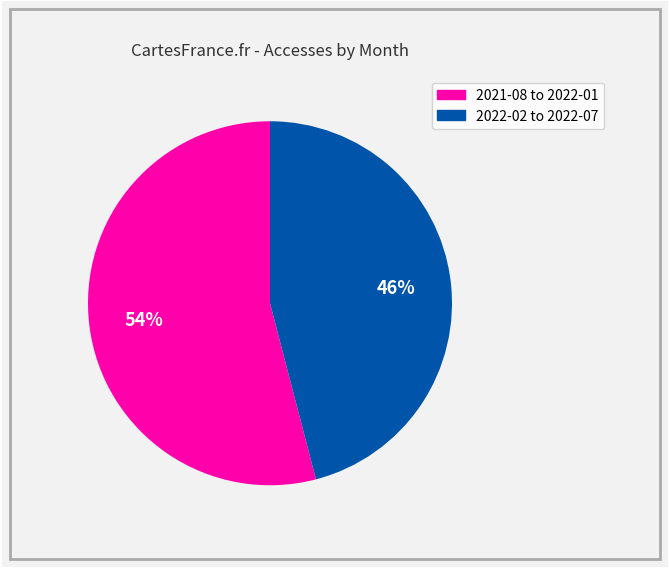

To the nearest percent, what is the difference between the largest and smallest slice percentages?

8%